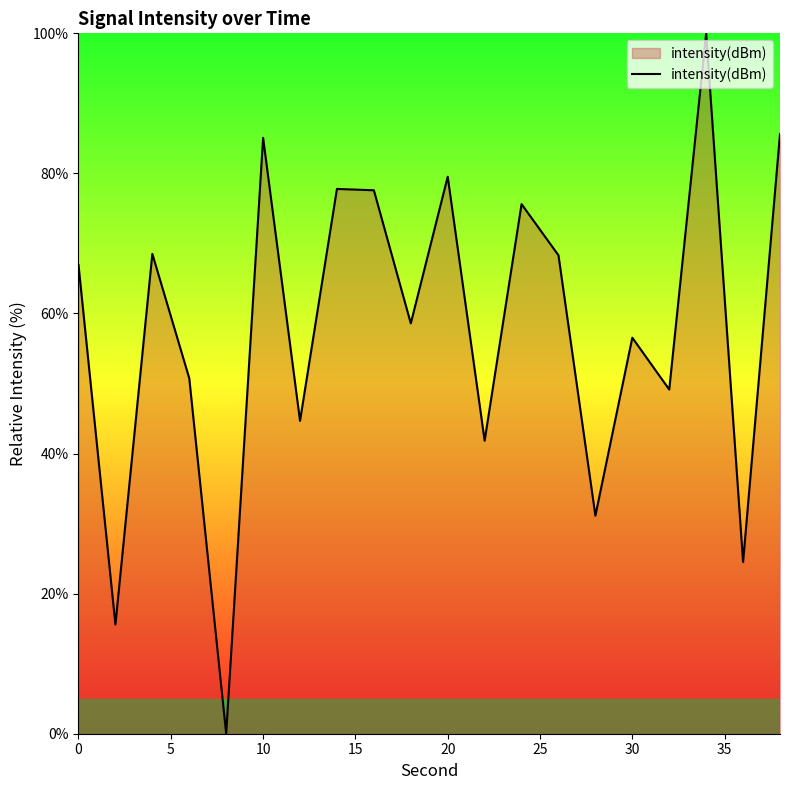

What is the maximum value shown in the chart?

100.0